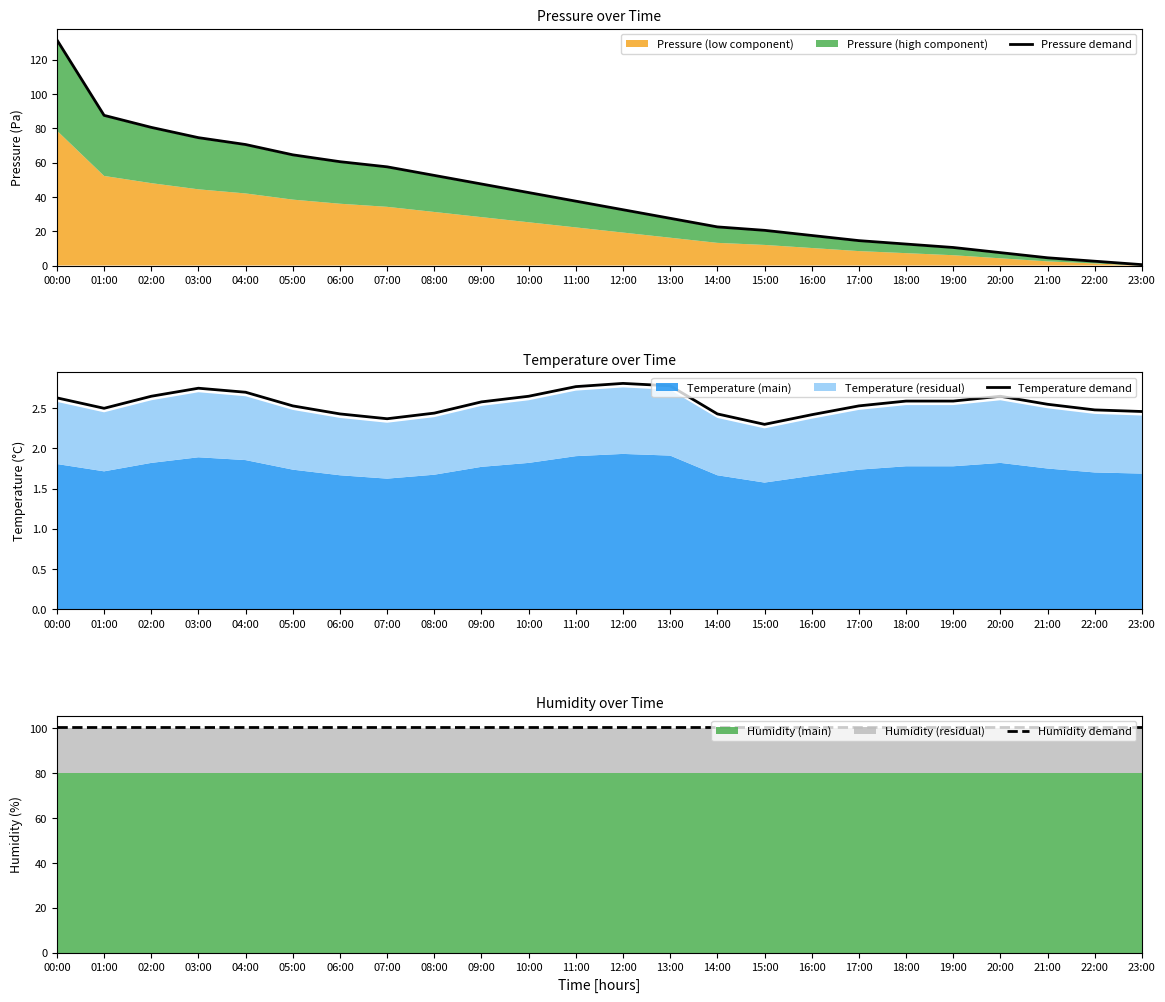

True or false: Temperature demand has more than 2 interior local peaks.

True